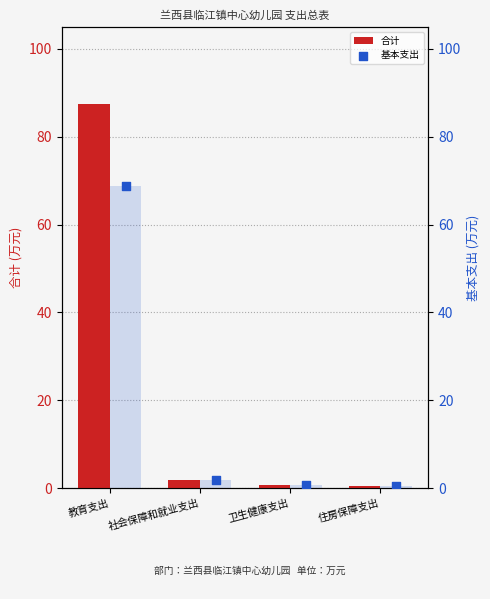

Which series has the largest total across all categories?

合计